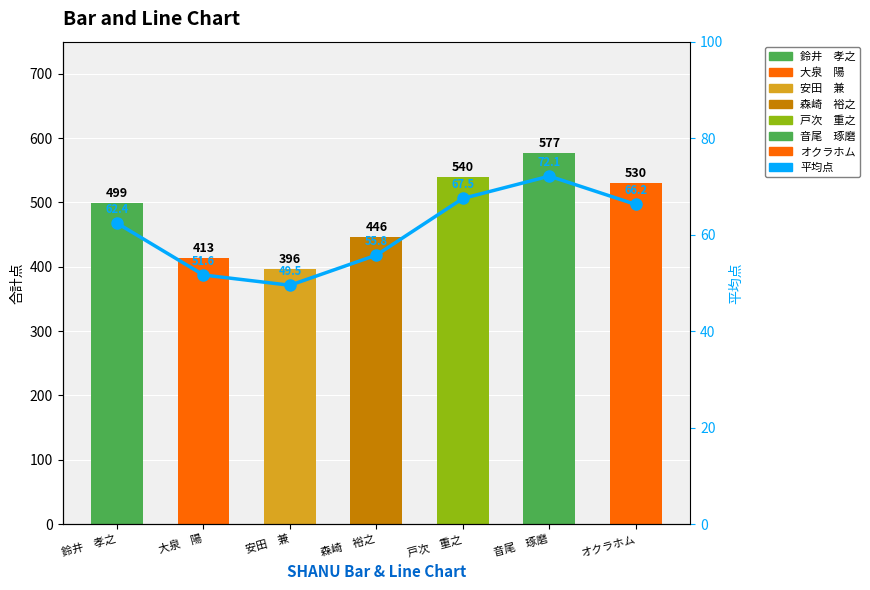

True or false: the data shows 11.2 at 安田　兼.

False